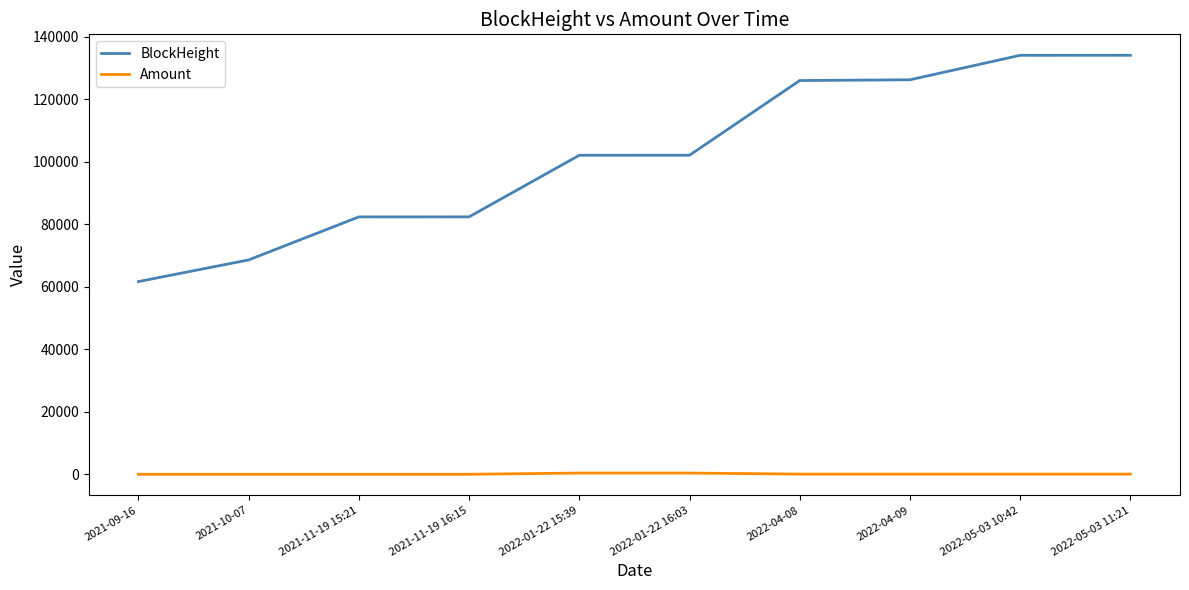

In Amount, how many points are lower than both neighbors (excluding endpoints)?

1